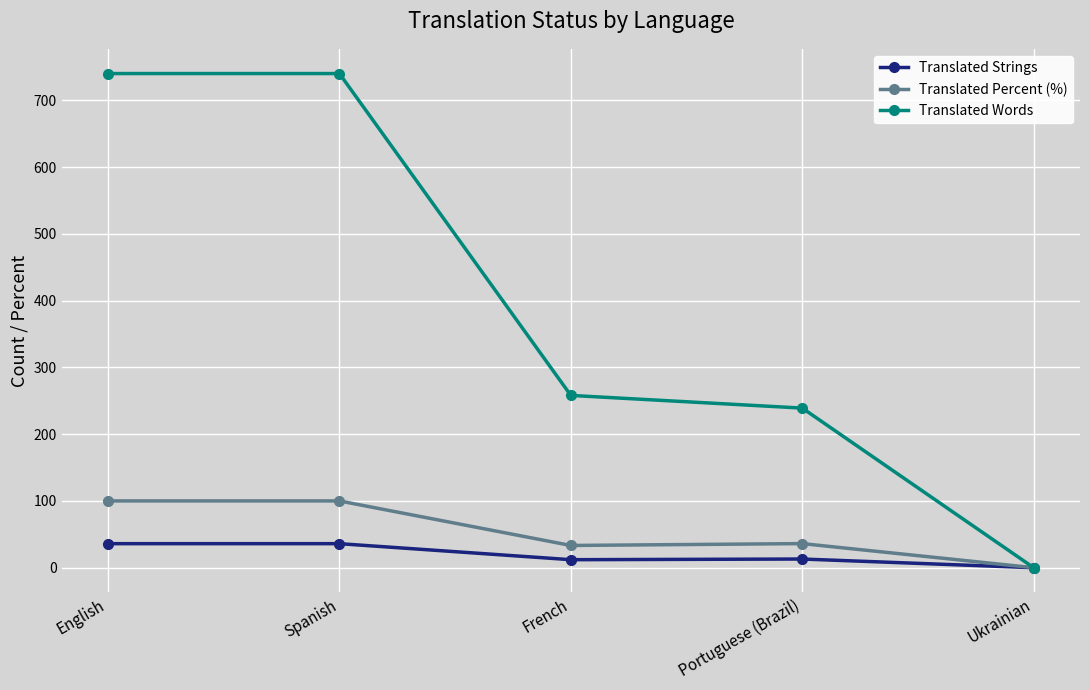

Rank the series at Spanish from lowest to highest value.

Translated Strings, Translated Percent (%), Translated Words